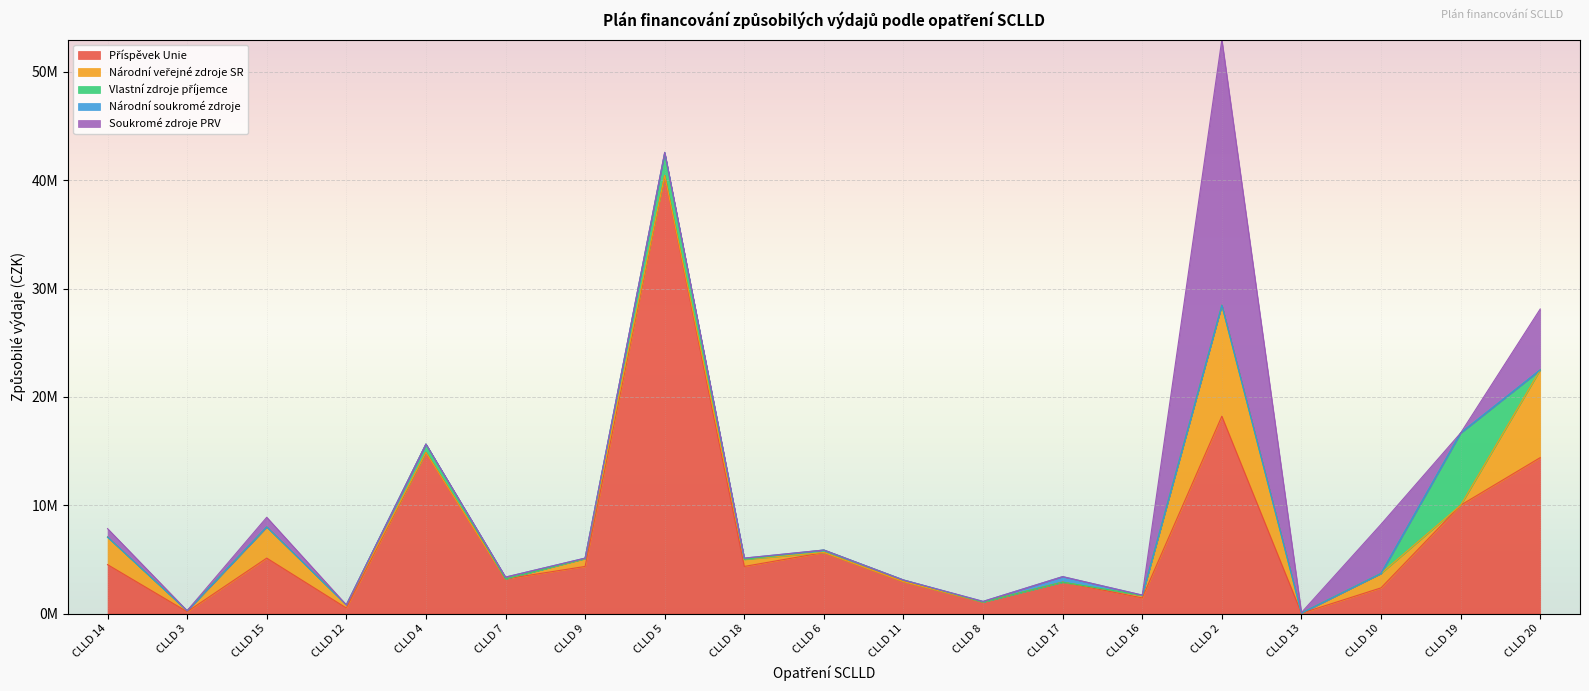

Which series has the widest spread of values?

Příspěvek Unie